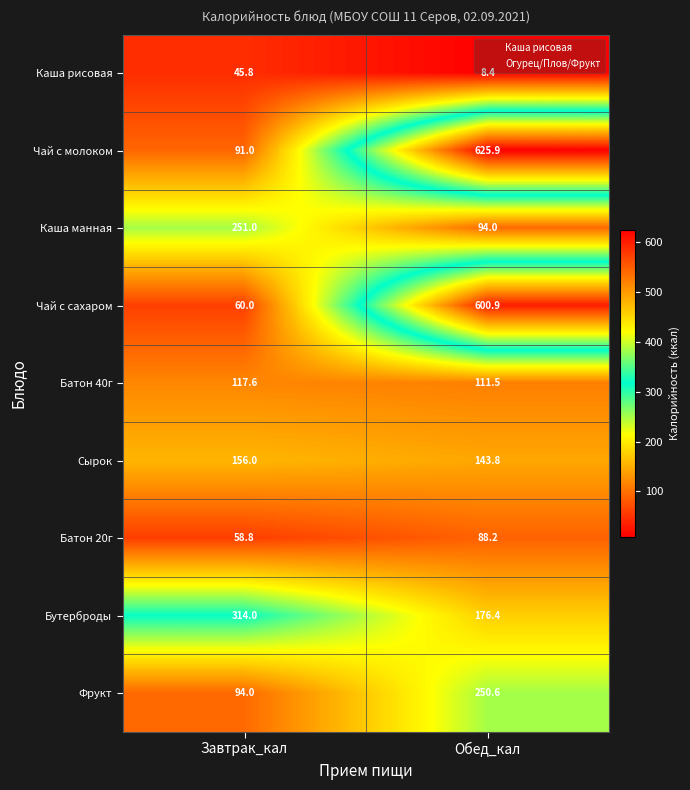

Which series has the widest spread of values?

Чай с сахаром